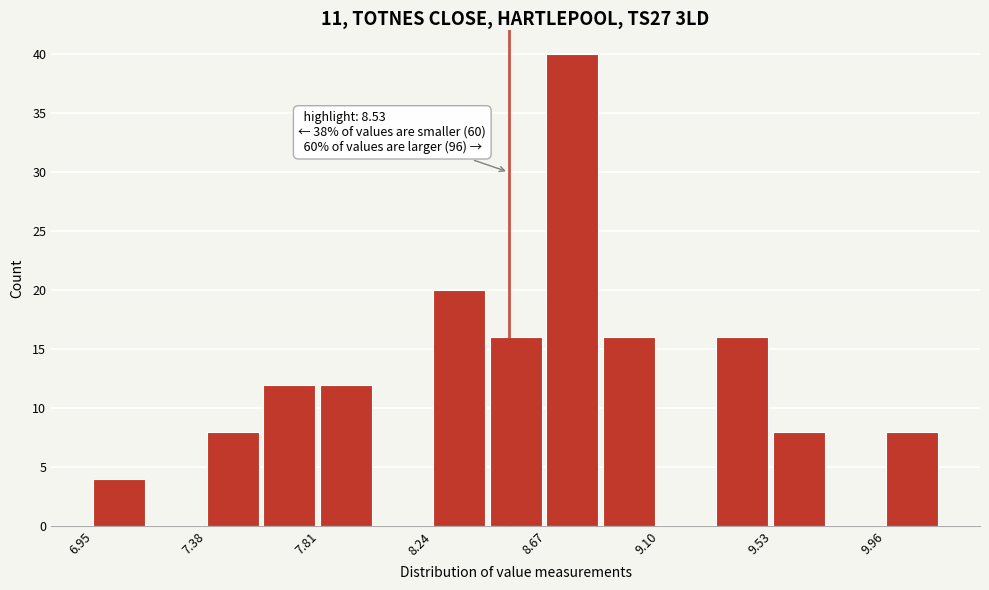

Over which range of the x-axis is the bar tallest?

8.65 to 8.90